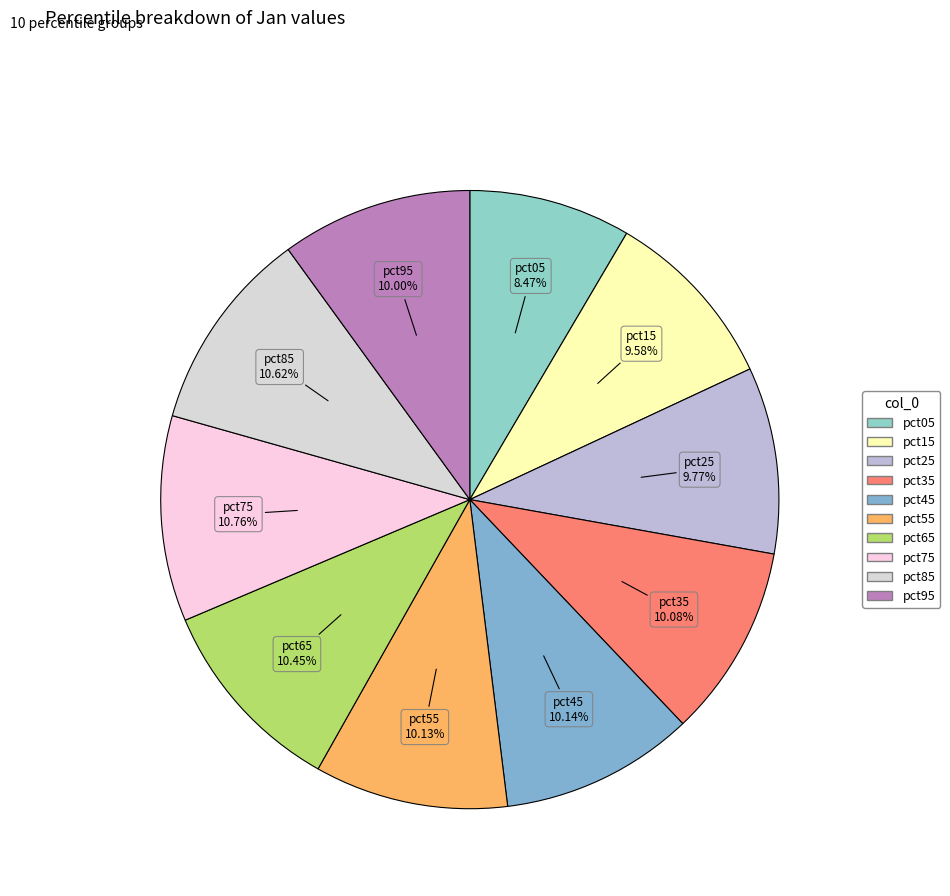

Approximately how many times larger is the value at pct75 compared to pct95?

1.1